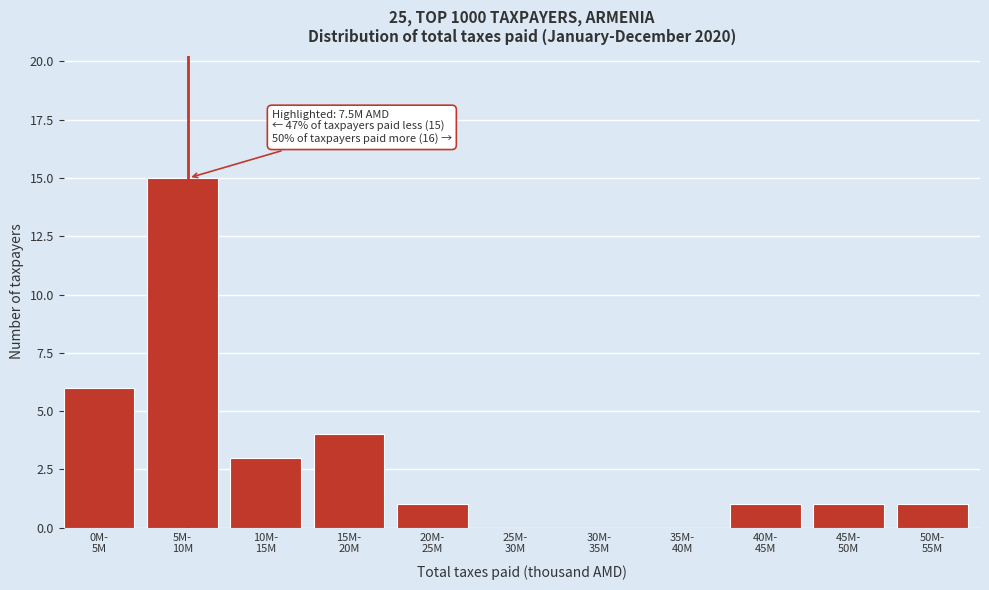

What is the sum of all values?

32